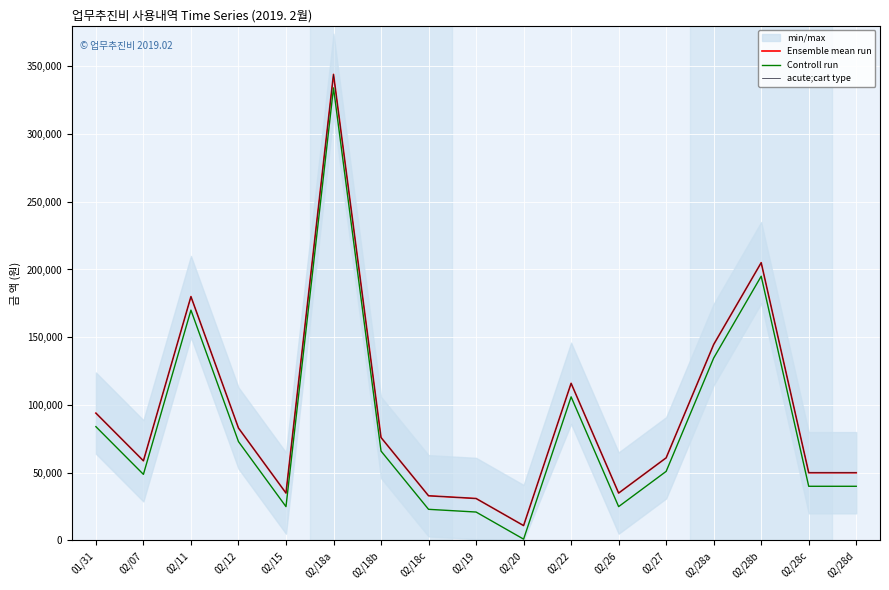

What is the total value across all series at 02/18a?

1022000